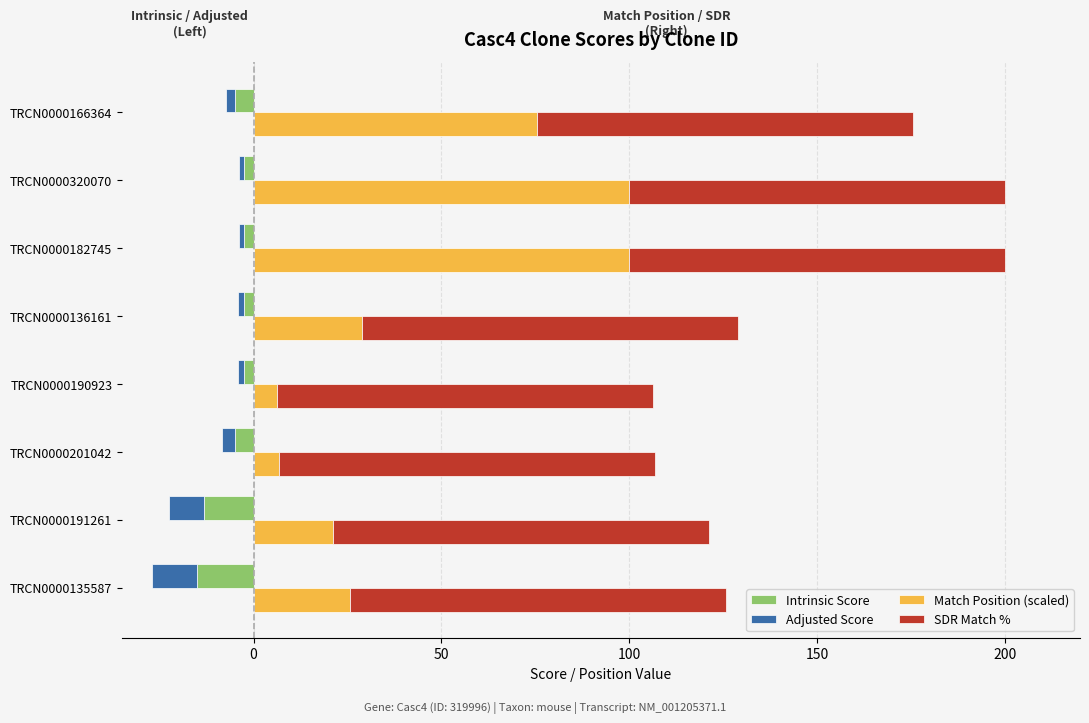

Is it true that Intrinsic Score equals -13.2 at TRCN0000191261?

True